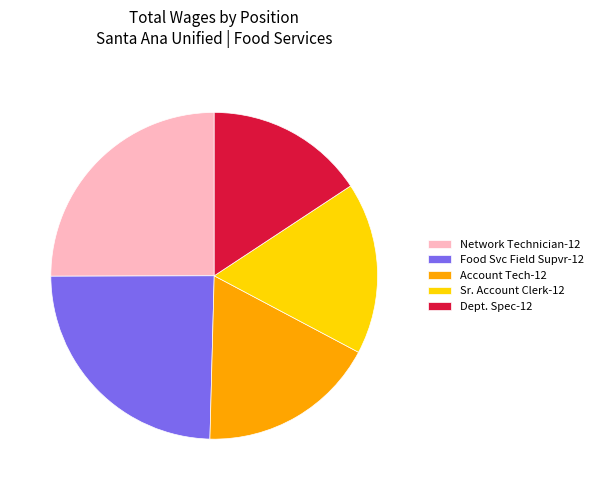

Which slice is the largest?

Network Technician-12